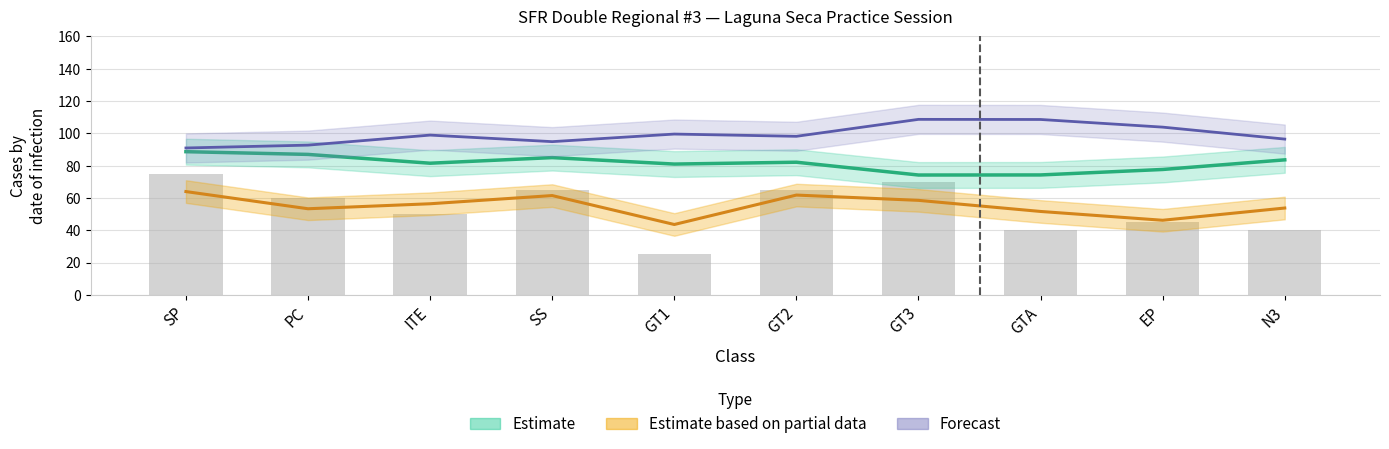

What is the sum of all values?

535